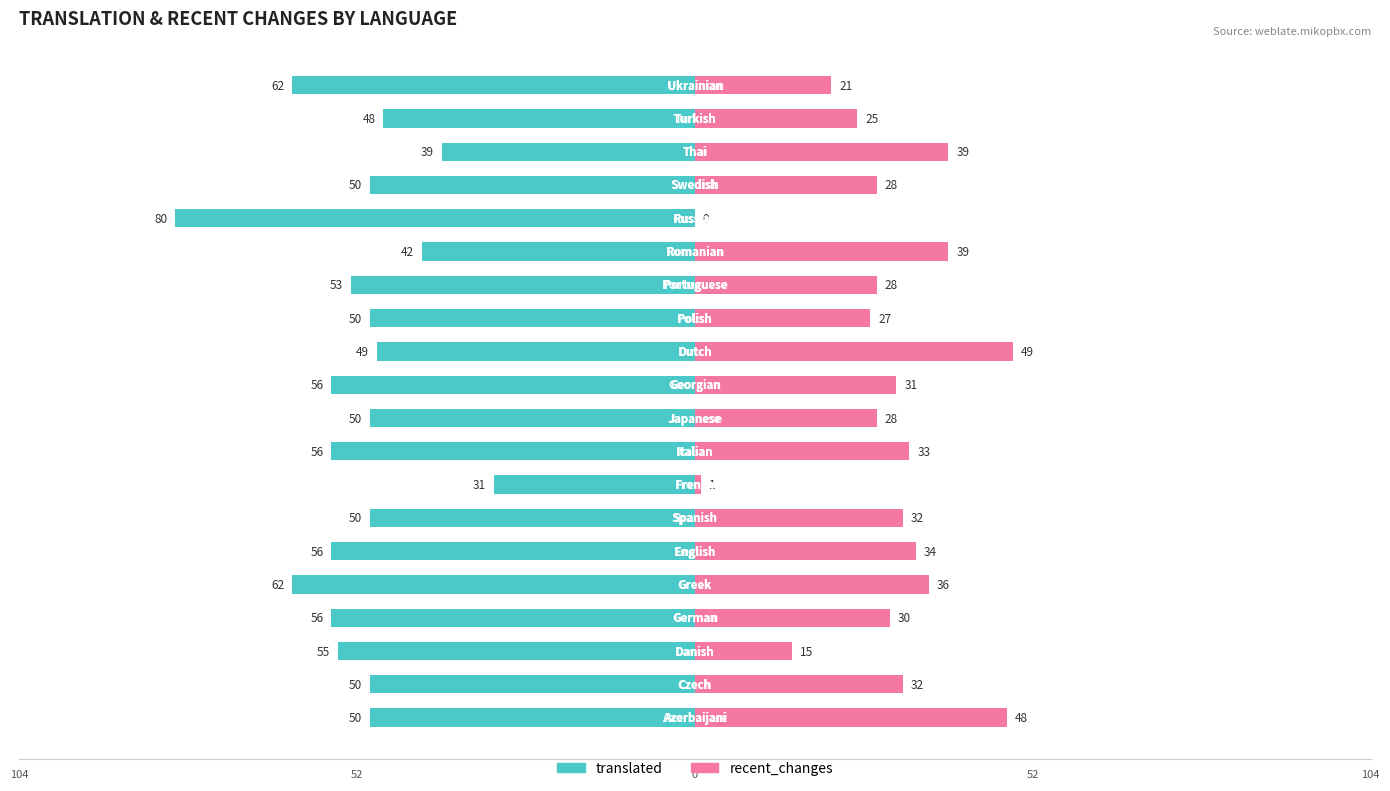

How many bars are there in each group?

2